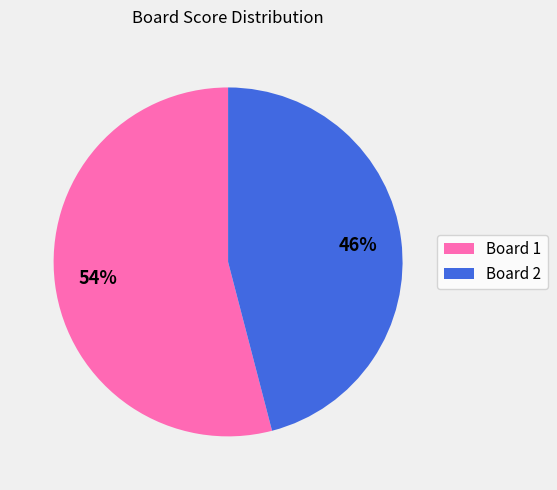

What percentage is the Board 2 slice, to the nearest percent?

46%